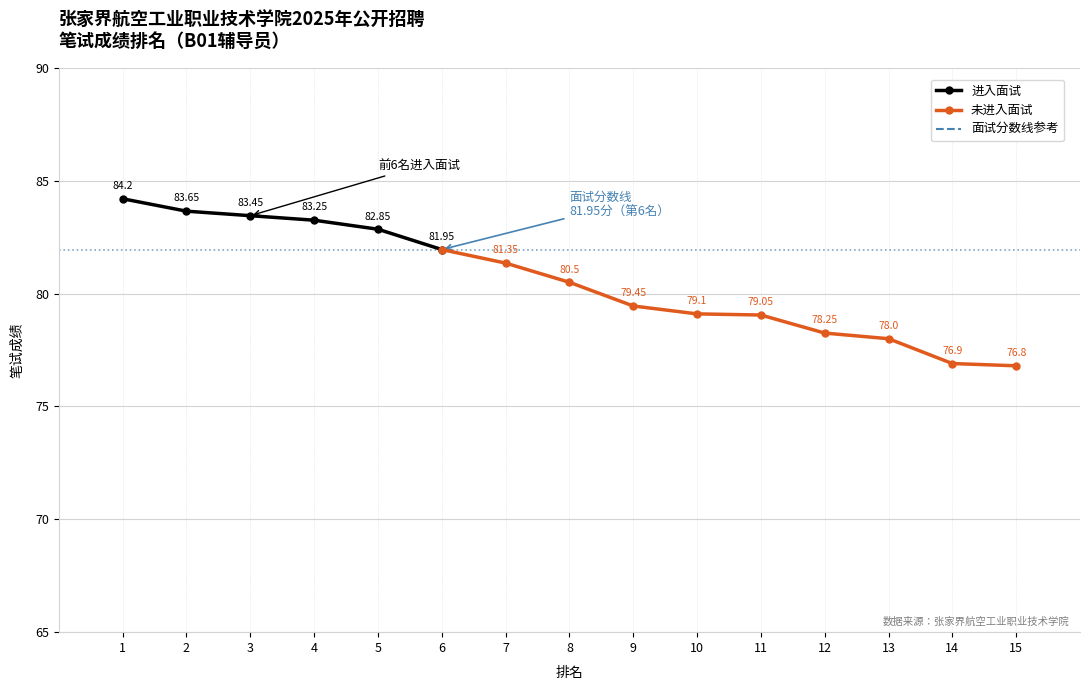

True or false: 进入面试 has more than 2 interior local peaks.

False